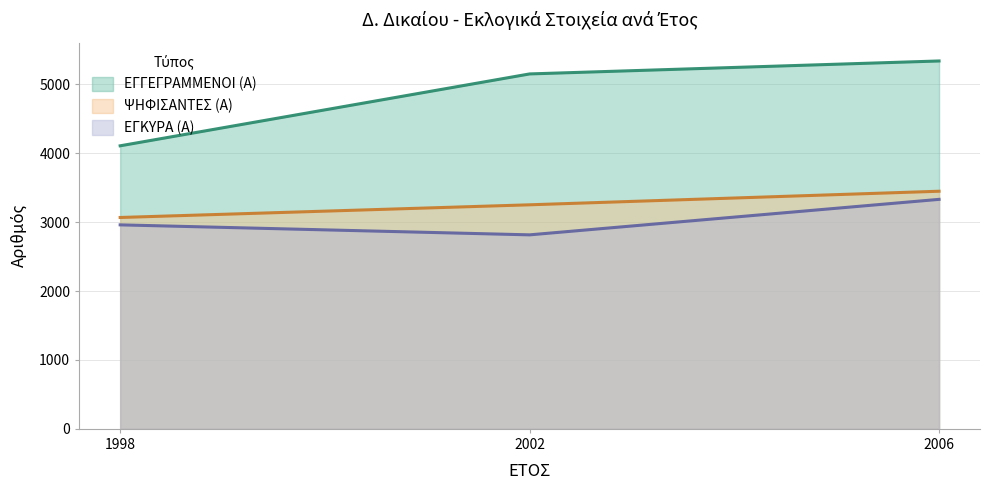

What is the minimum value shown in the chart?

2815